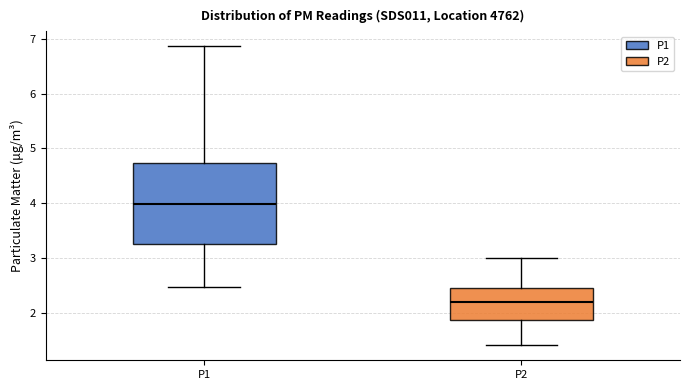

Which box's median line is the lowest?

P2